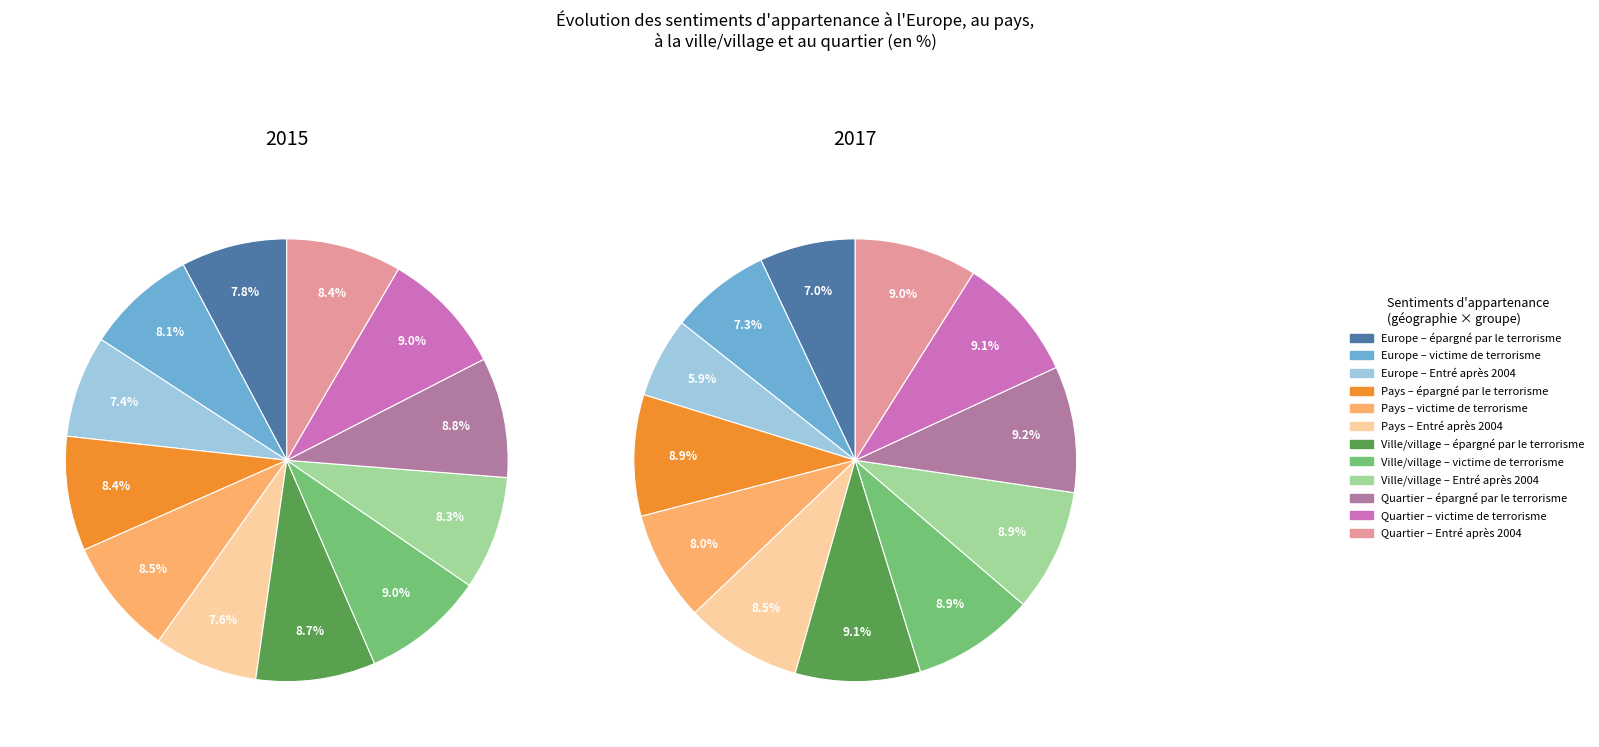

Is it true that Entré après 2004 is 40% of the pie?

False